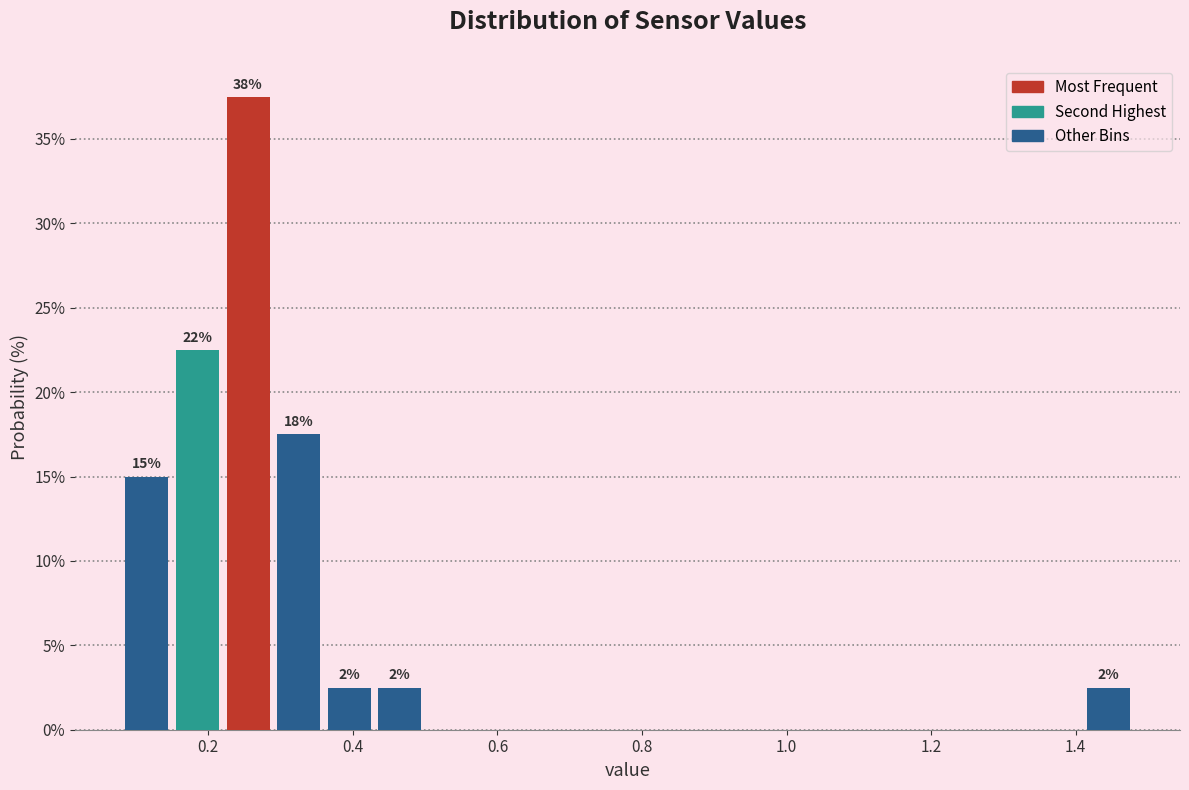

Around what value on the x-axis is the tallest bar? Give the approximate position of its centre, as read against the axis.

0.26